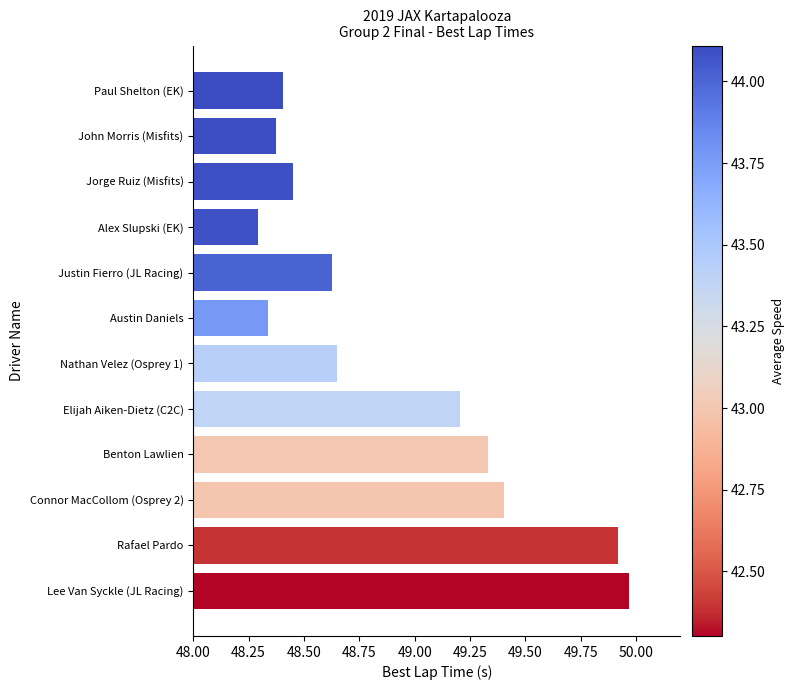

What position from the top is Alex Slupski (EK)?

4